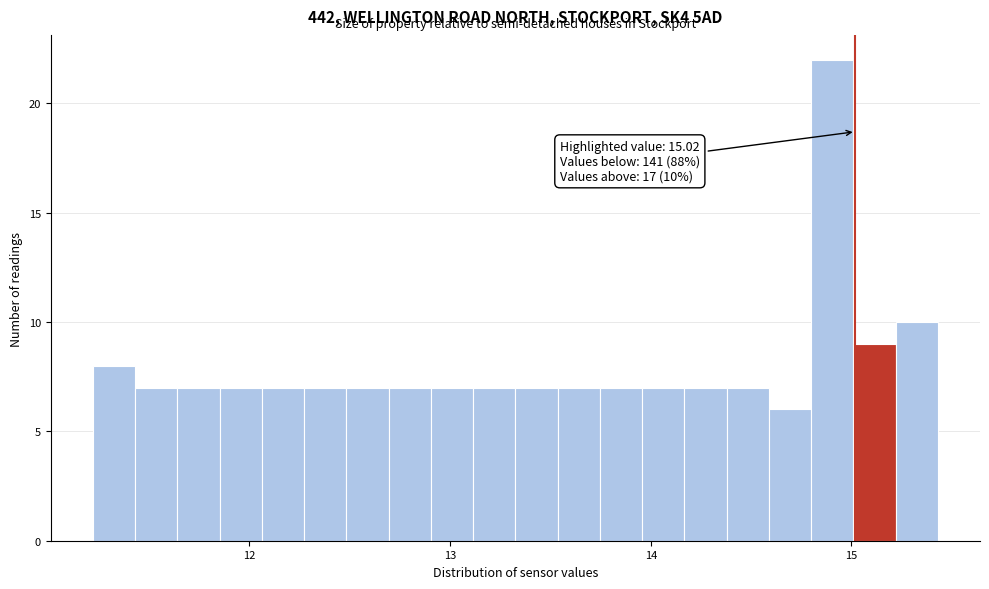

Around what value on the x-axis is the tallest bar? Give the approximate position of its centre, as read against the axis.

14.9